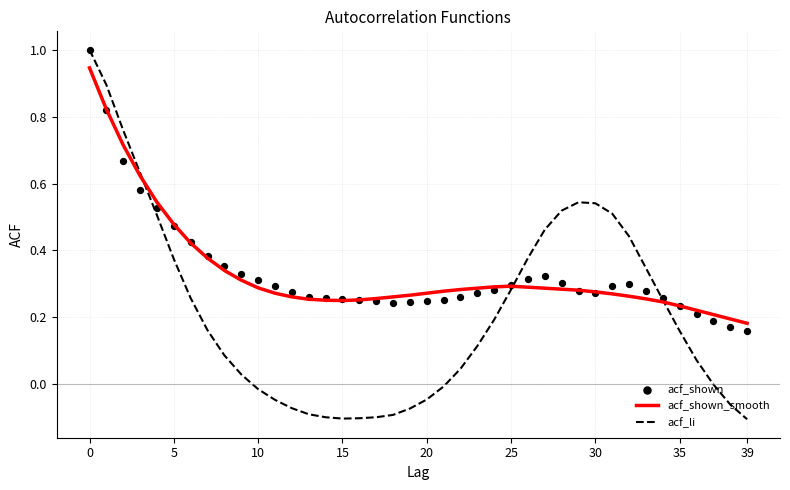

At how many categories does at least one series exceed 0?

40